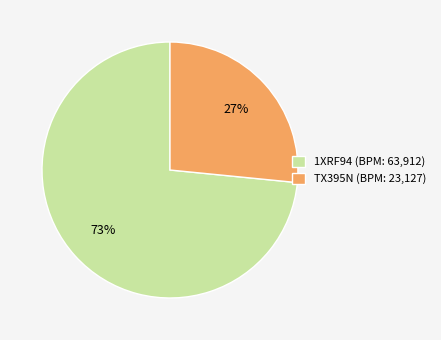

Between 1XRF94 (BPM: 63,912) and TX395N (BPM: 23,127), which is larger?

1XRF94 (BPM: 63,912)